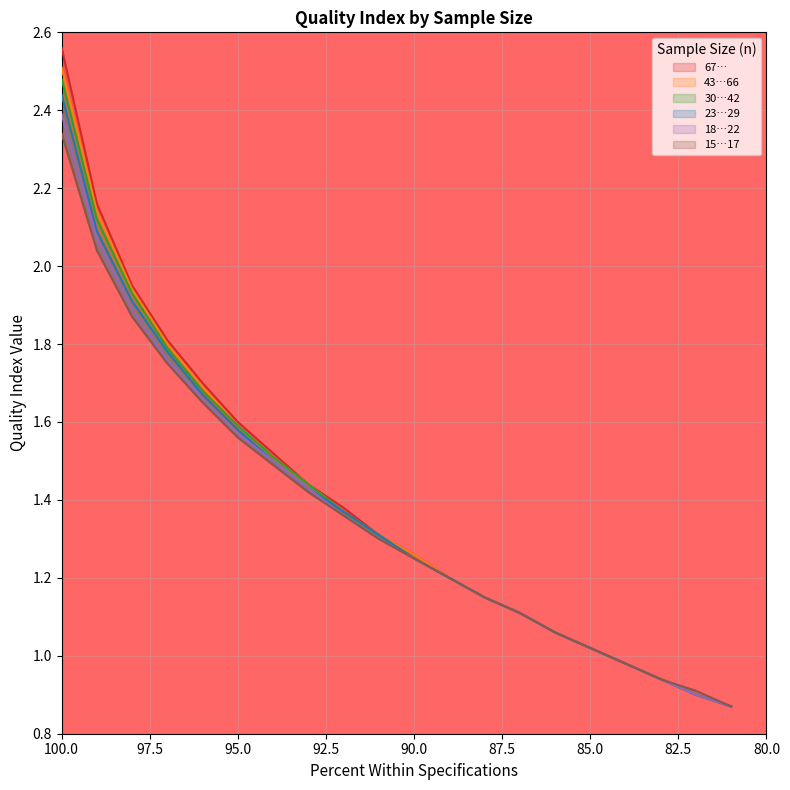

True or false: 15…17 has more than 0 points higher than both neighbors.

False